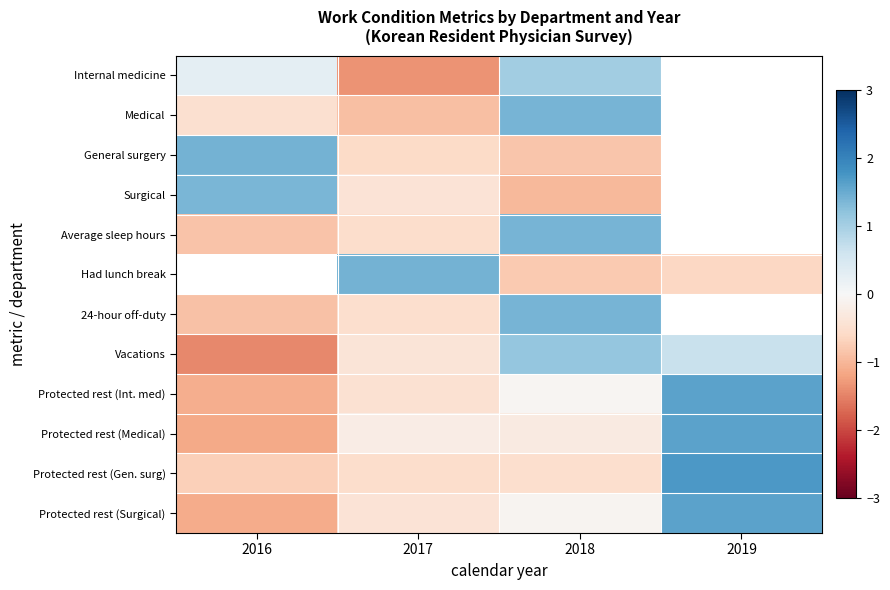

How many values in the General surgery series are below 0?

2